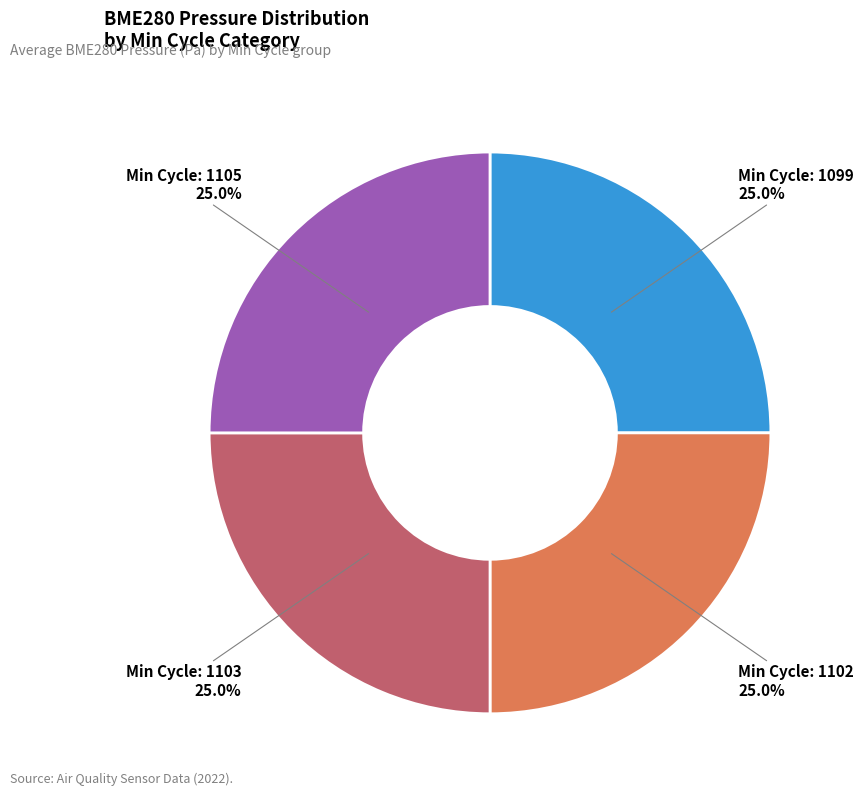

Is there any slice that represents more than half of the pie?

No